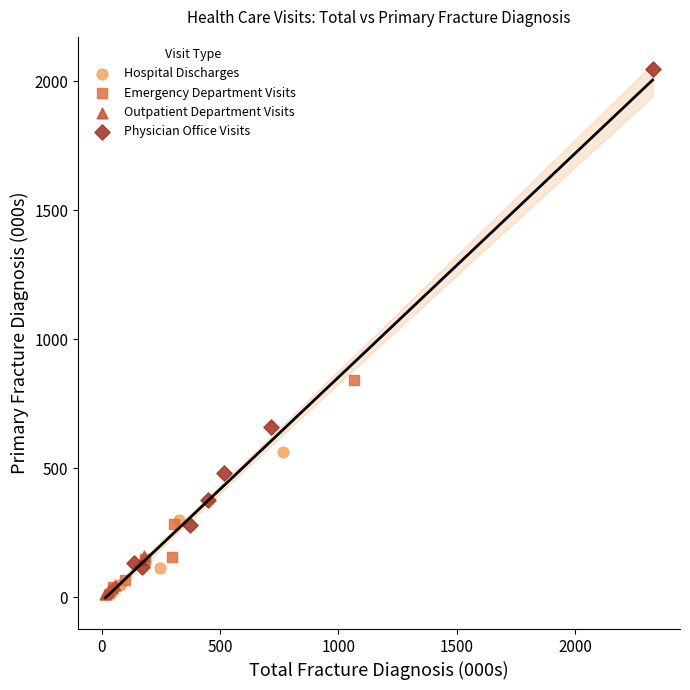

Which series reaches the maximum Y coordinate?

Physician Office Visits